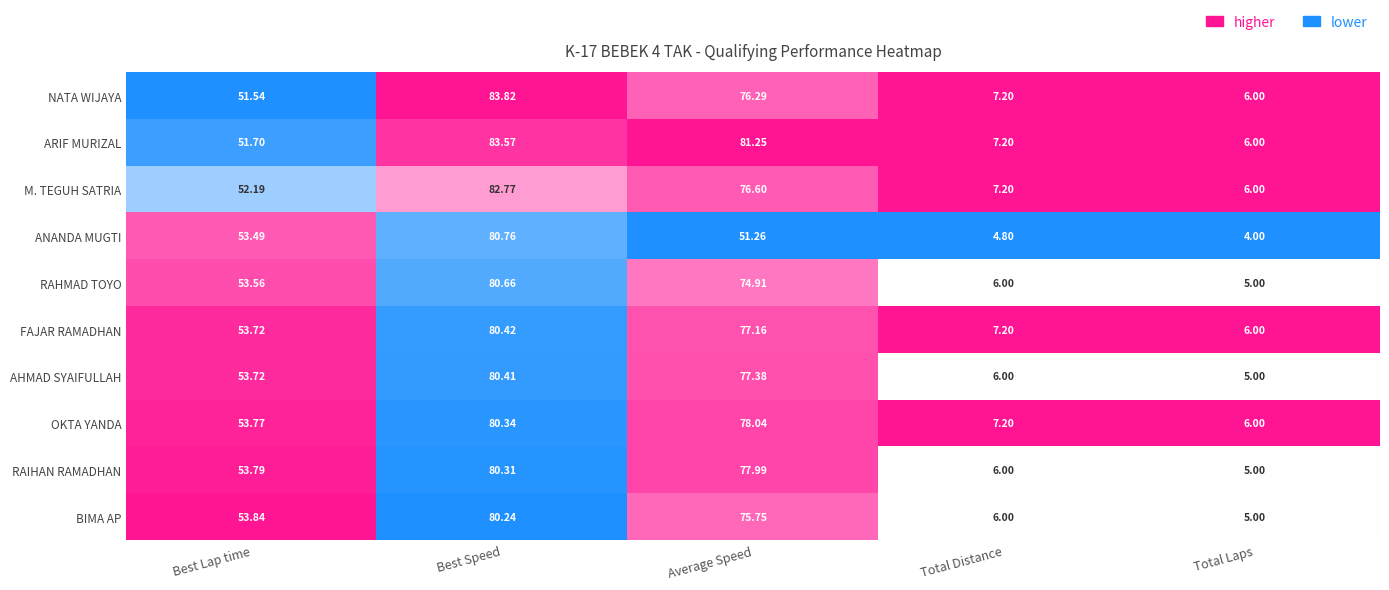

At which label does RAHMAD TOYO reach its minimum?

Total Laps